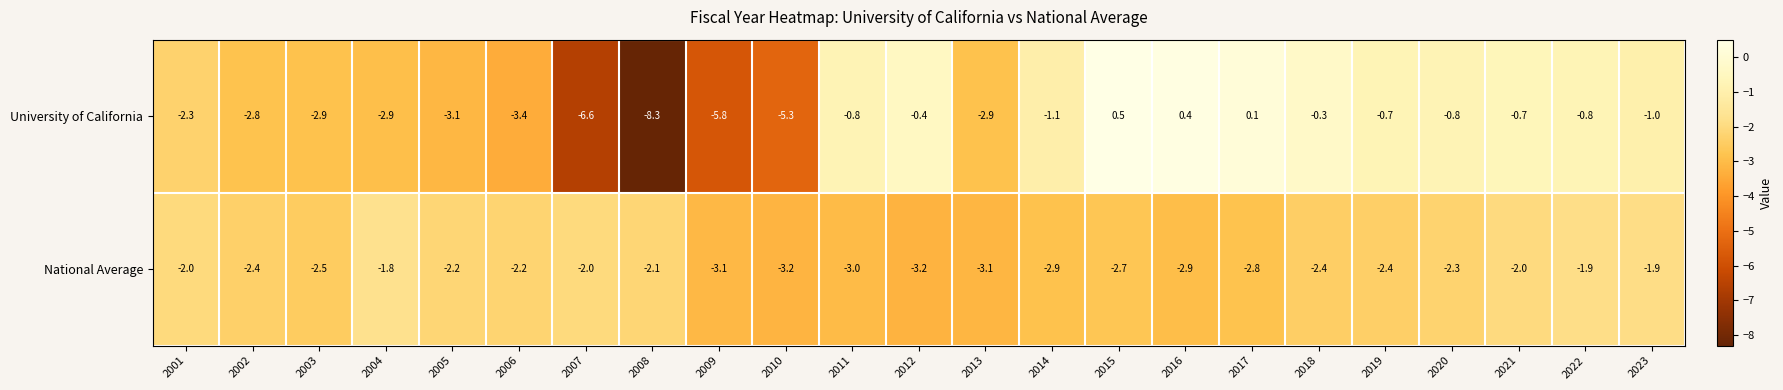

How many values in University of California are above zero?

3